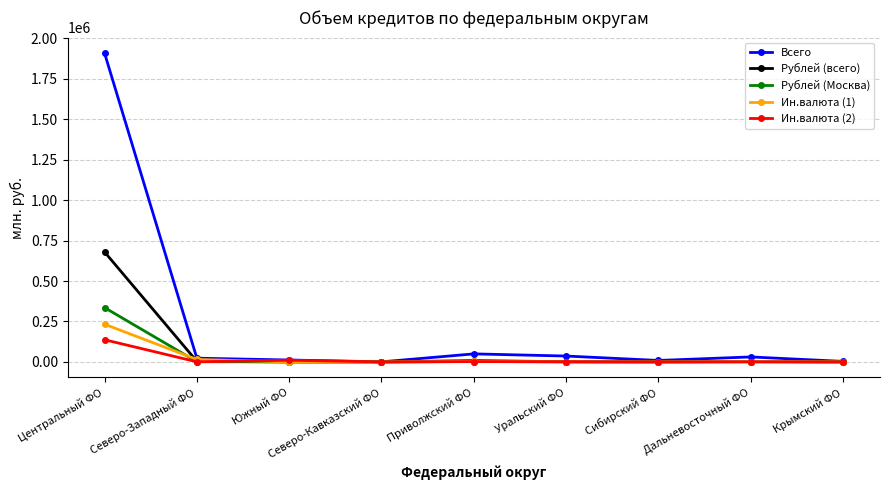

What is the label of the 2nd point from the right?

Дальневосточный ФО